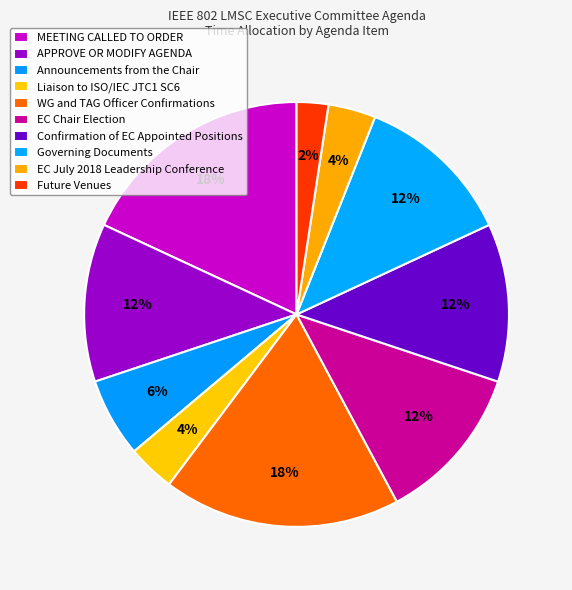

Combined, what portion of the pie is APPROVE OR MODIFY AGENDA and EC July 2018 Leadership Conference?

15.7%